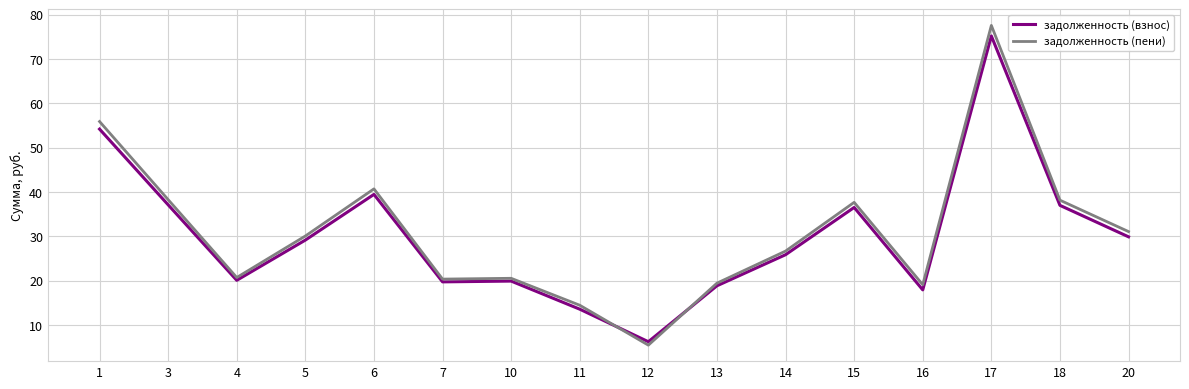

Which series has the largest range (max minus min)?

задолженность (пени)